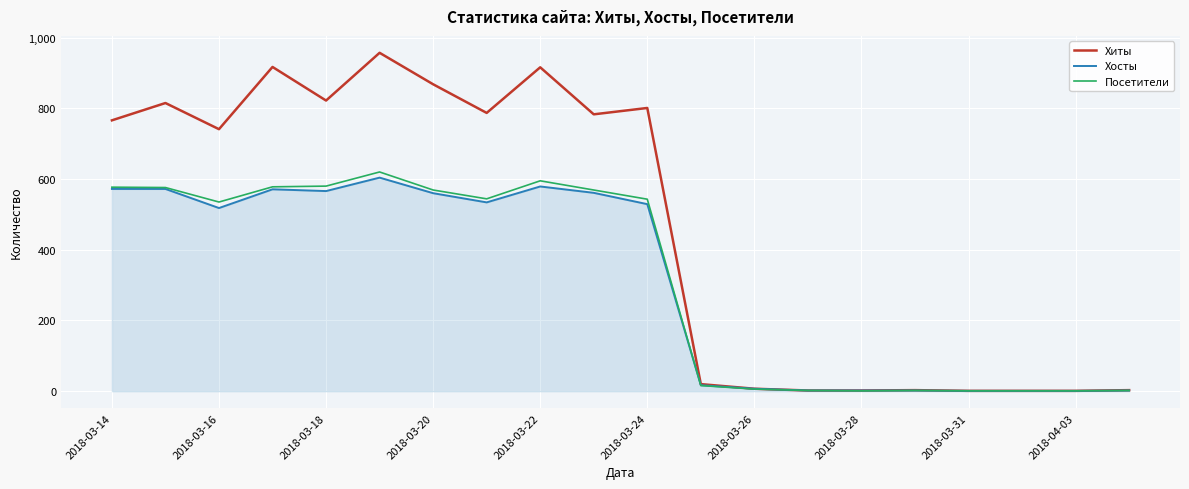

Which series has the widest spread of values?

Хиты